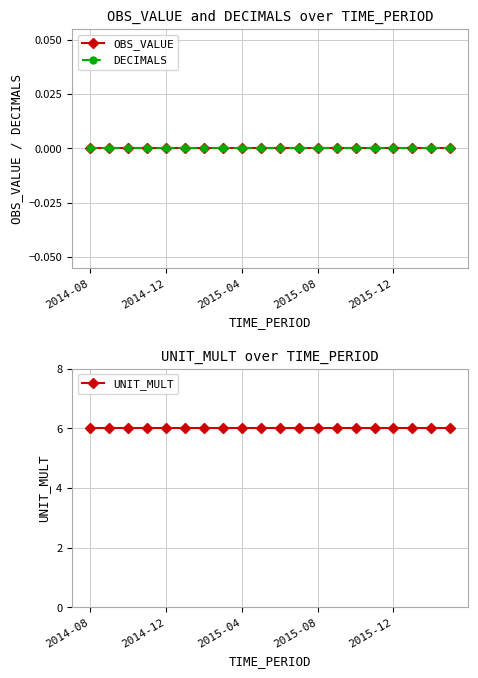

True or false: UNIT_MULT has more than 1 interior local peaks.

False